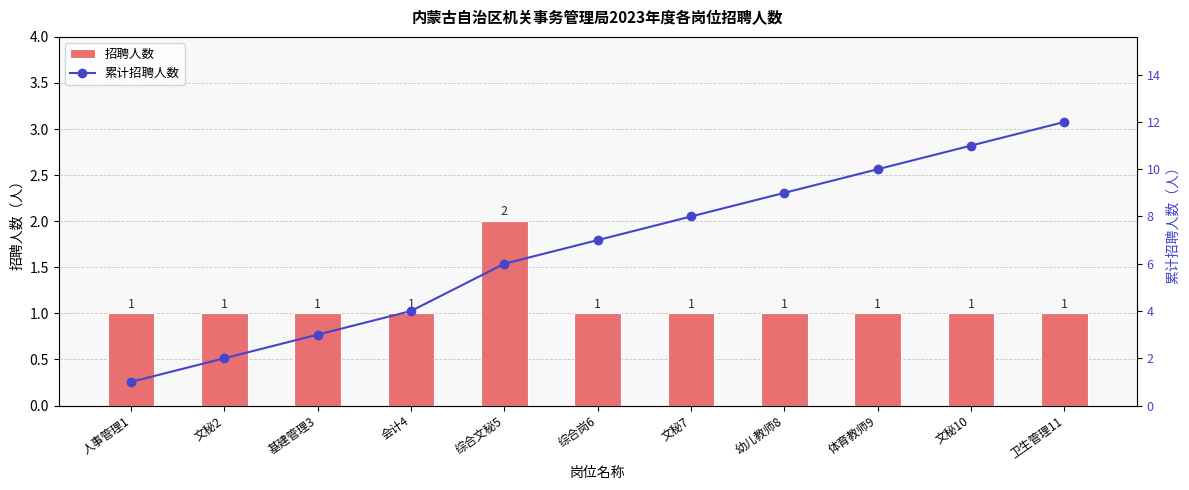

What is the difference between the maximum and minimum values in the 累计招聘人数 series?

11